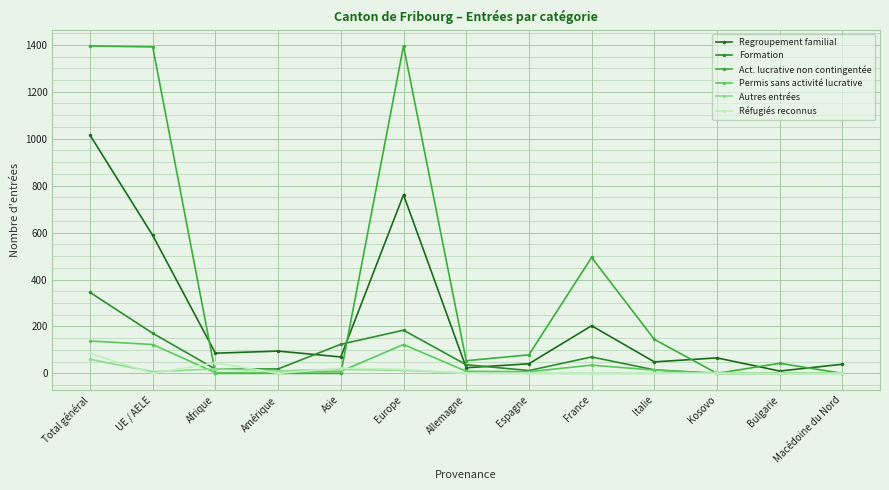

What is the difference between the maximum and second lowest values in the Réfugiés reconnus series?

85